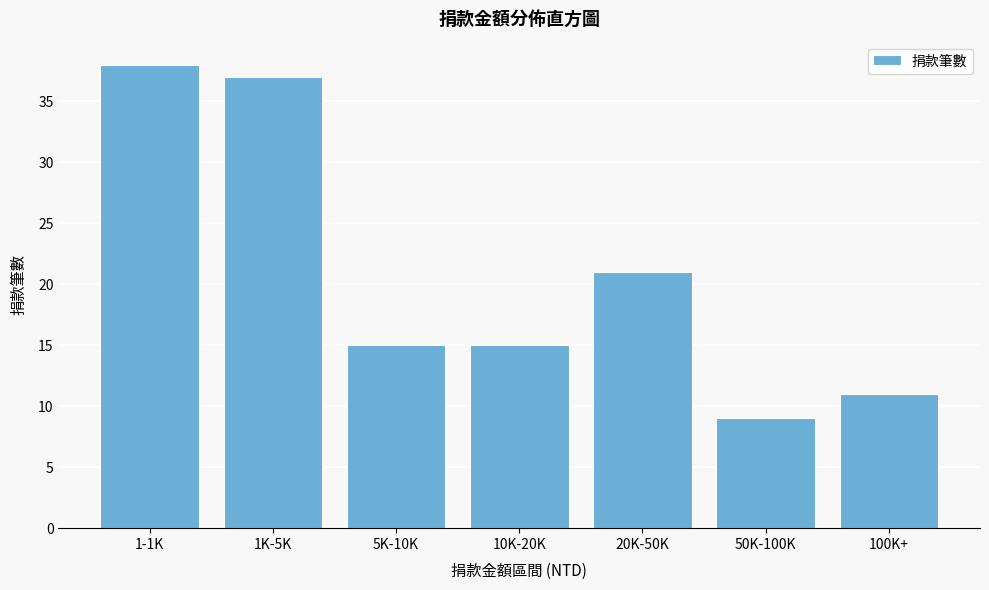

Reading left to right, what are all the values shown in this chart?

38	37	15	15	21	9	11